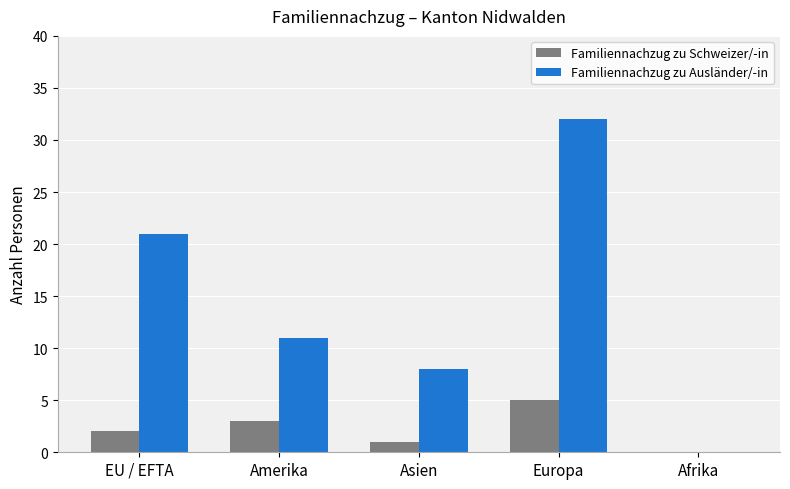

Reading left to right, extract all data points from this chart.

Familiennachzug zu Schweizer/-in: 2	3	1	5	0
Familiennachzug zu Ausländer/-in: 21	11	8	32	0